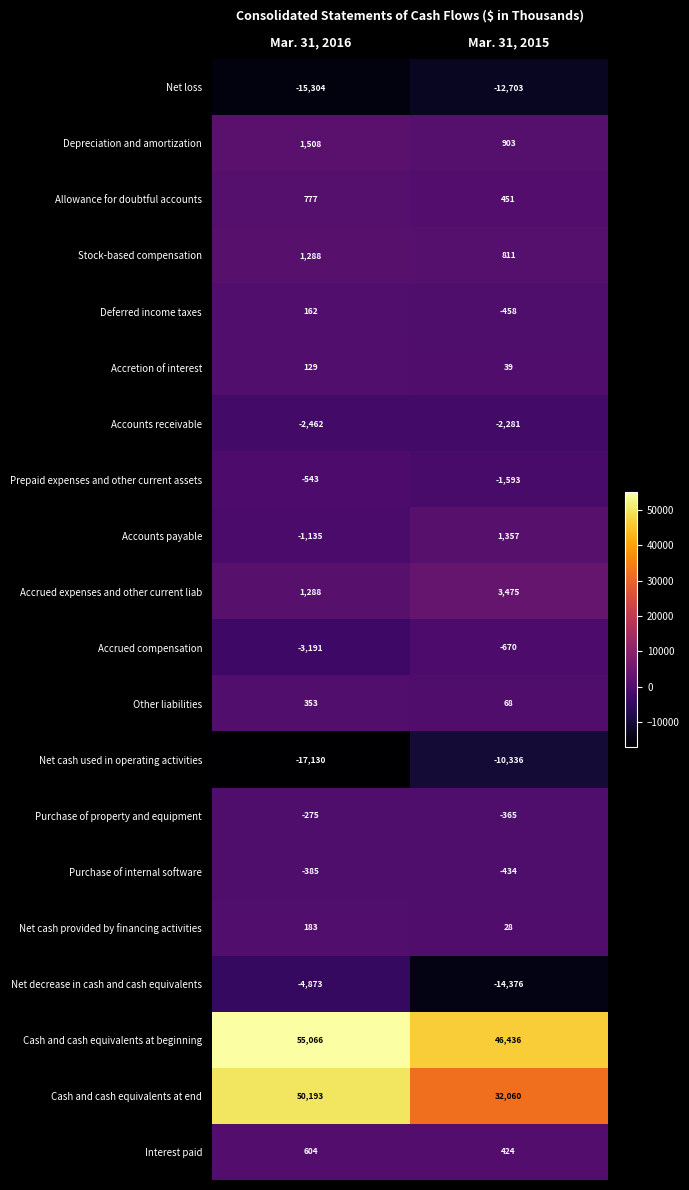

Rank the categories by Accrued compensation value from lowest to highest.

Mar. 31, 2016, Mar. 31, 2015